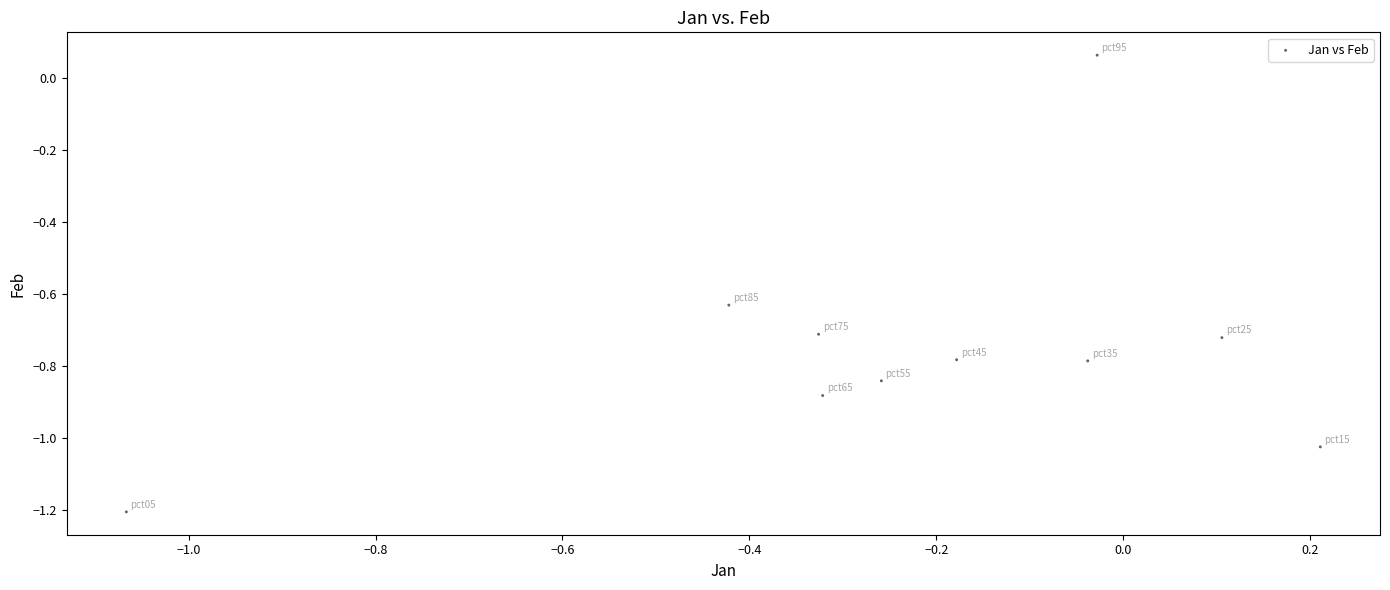

What is the range of Y values (max minus min)?

1.3